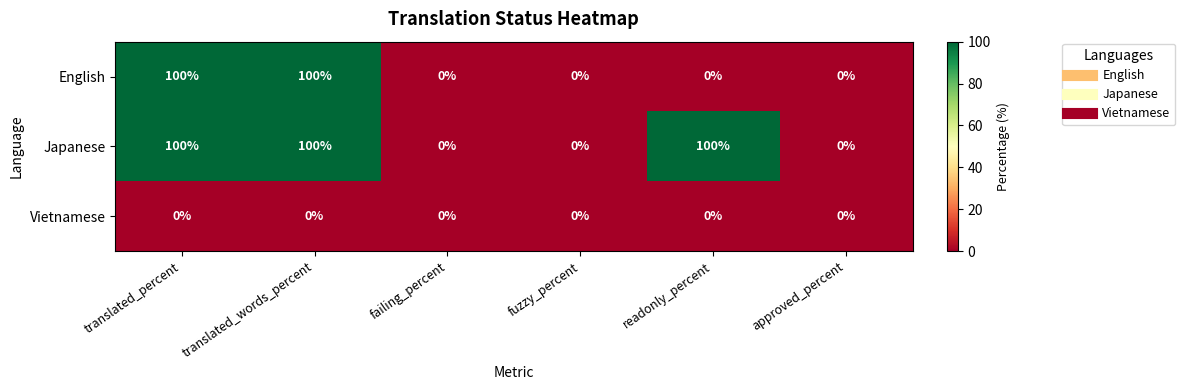

How many series are shown in this chart?

3